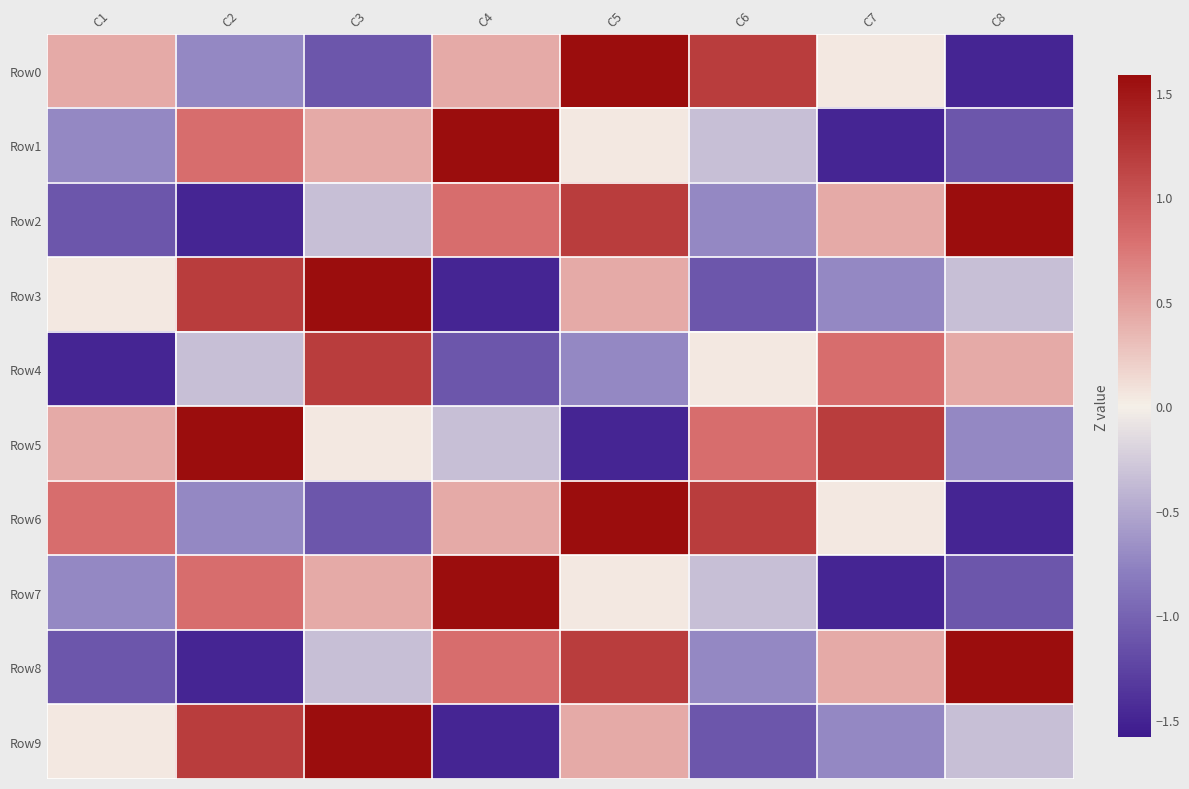

At which category is the sum across all series the highest?

C5